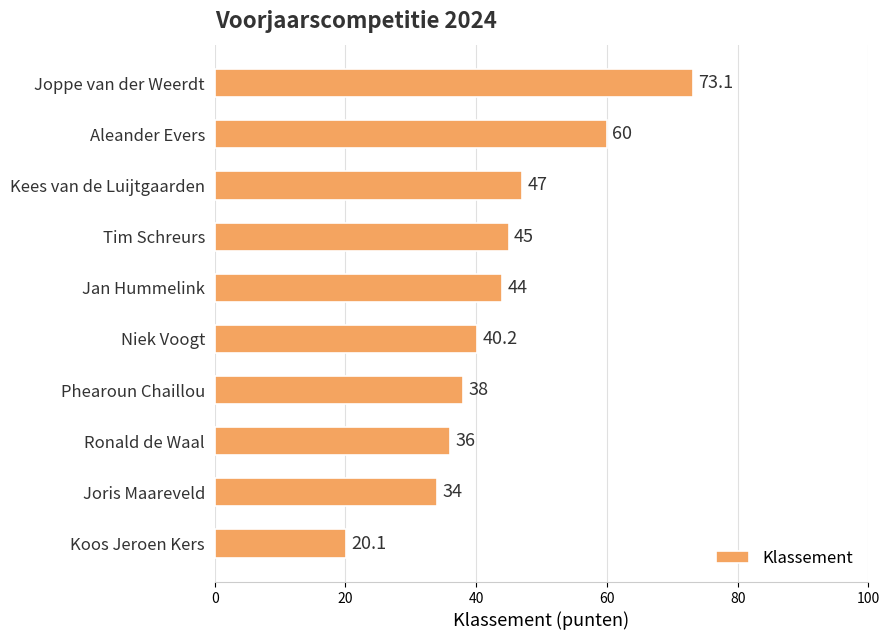

Does the chart contain any negative values?

No